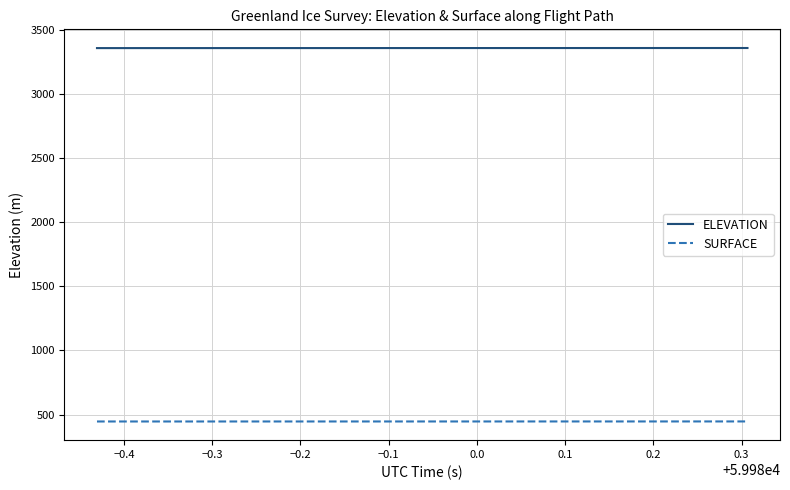

Rank the series by their average value, from lowest to highest.

SURFACE, ELEVATION